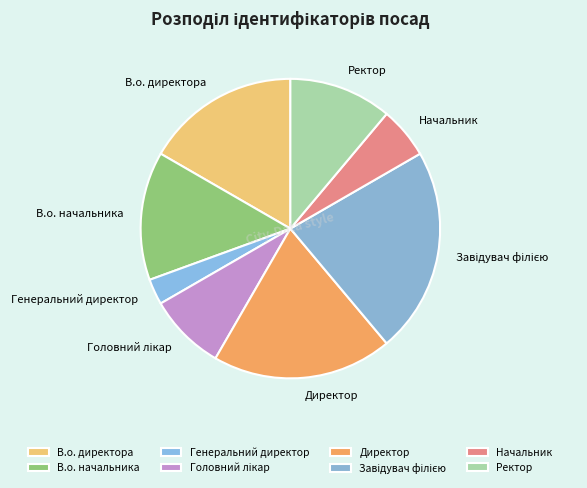

Is it true that Ректор is 23% of the pie?

False